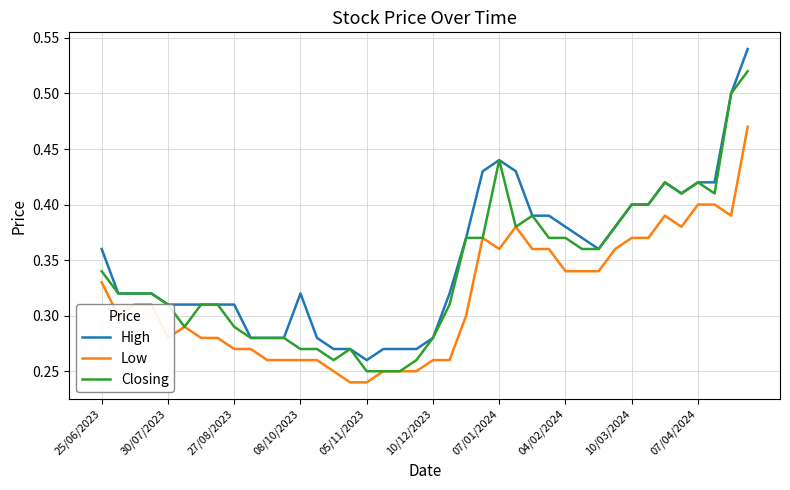

True or false: Low and High cross at least once.

False